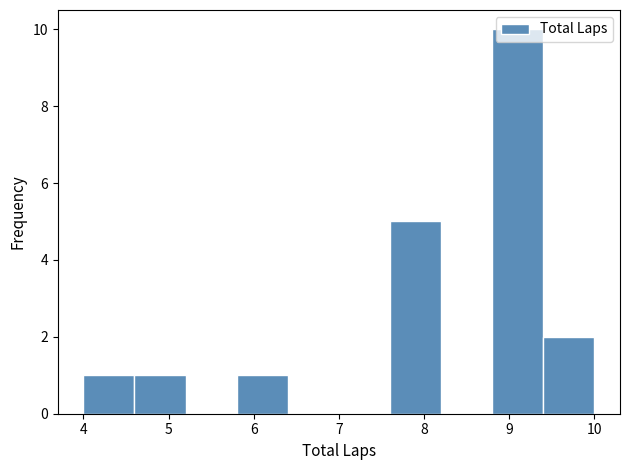

Over which range of the x-axis is the bar tallest?

8.8 to 9.4